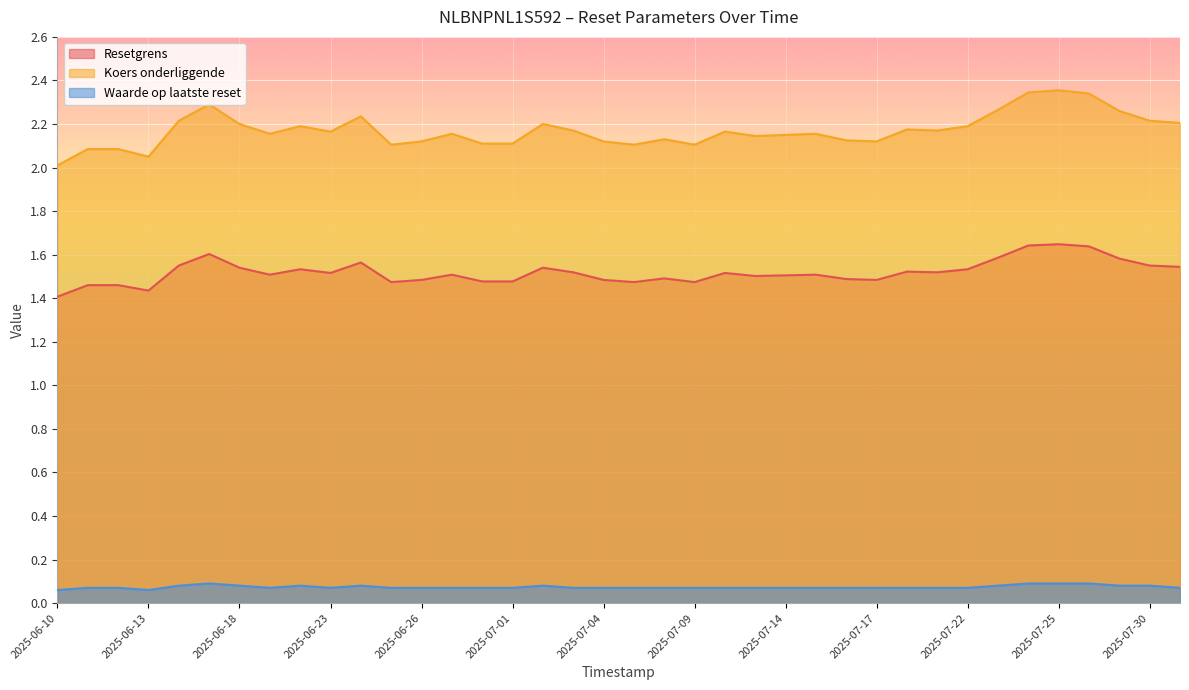

What is the maximum value for Koers onderliggende?

2.4